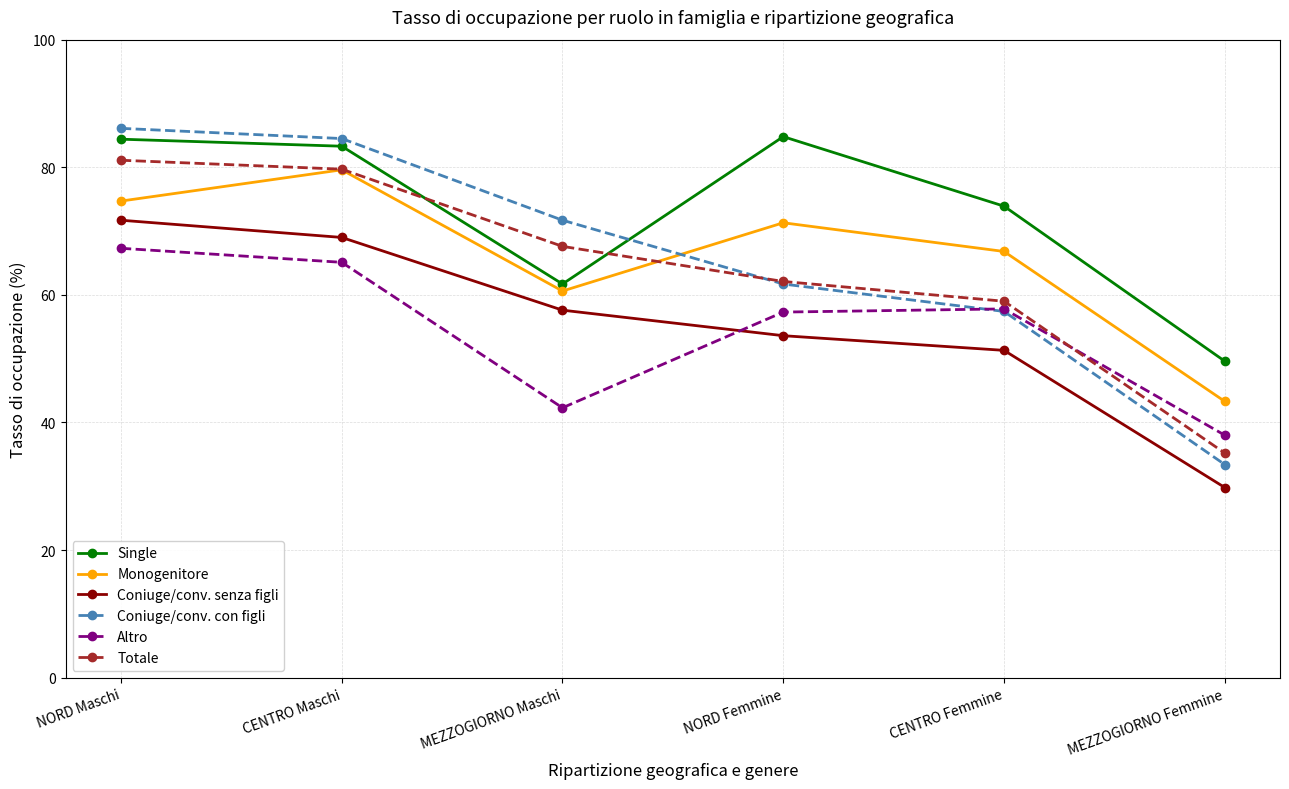

What is the smallest value displayed?

29.8